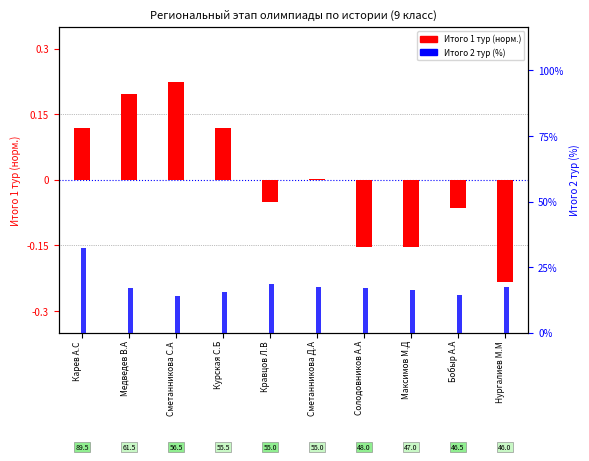

What is the sum of the Итого 2 тур (%) values at Сметанникова Д.А and Кравцов Л.В?

0.1